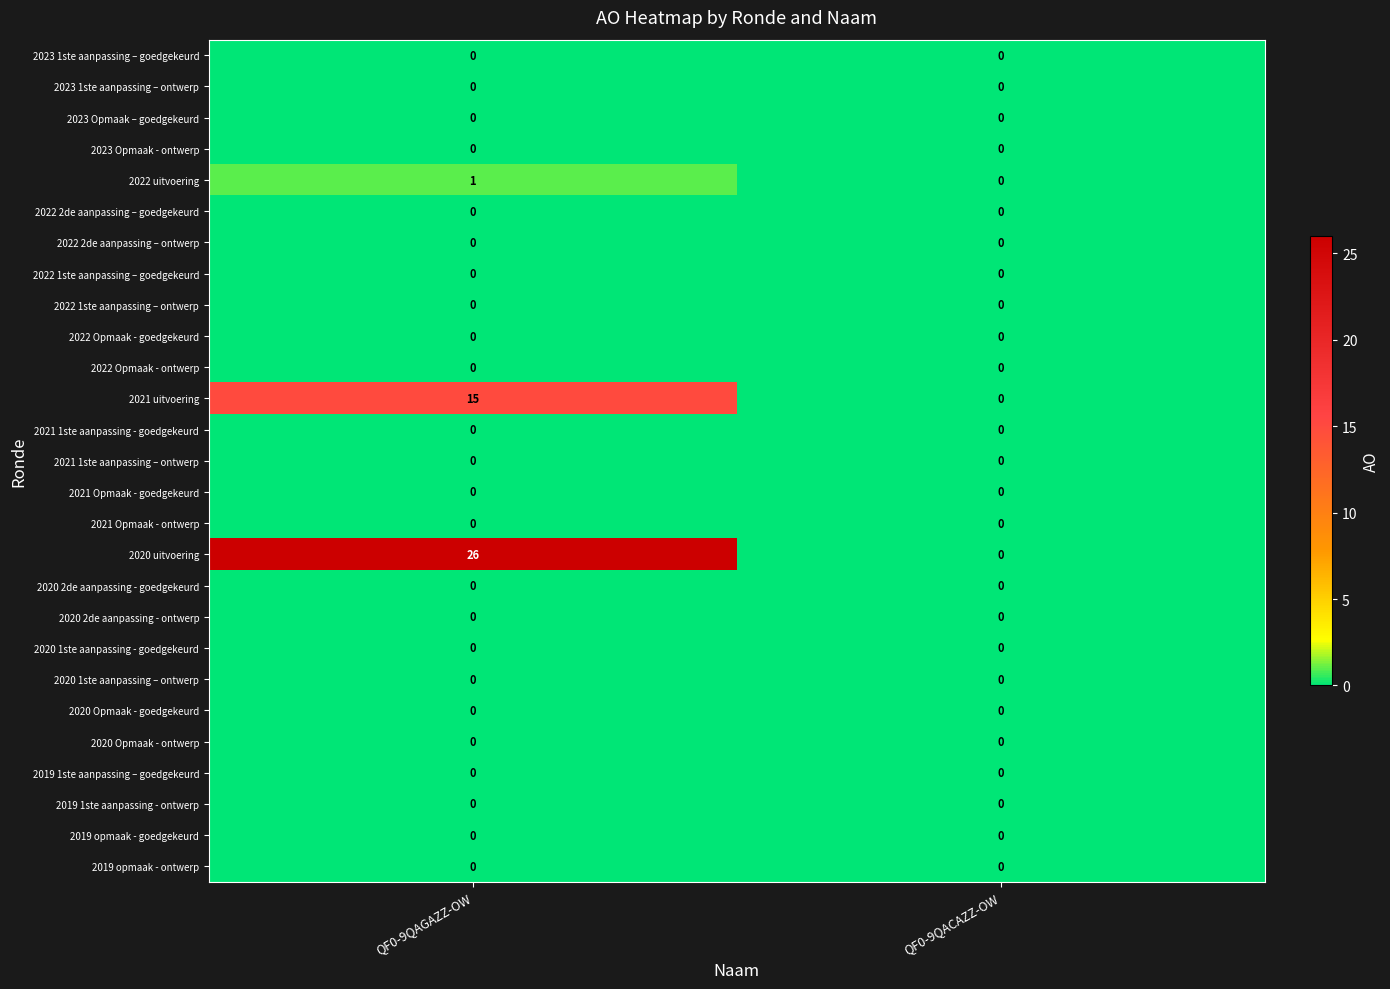

True or false: 2021 uitvoering has a value of -8 at QF0-9QACAZZ-OW.

False